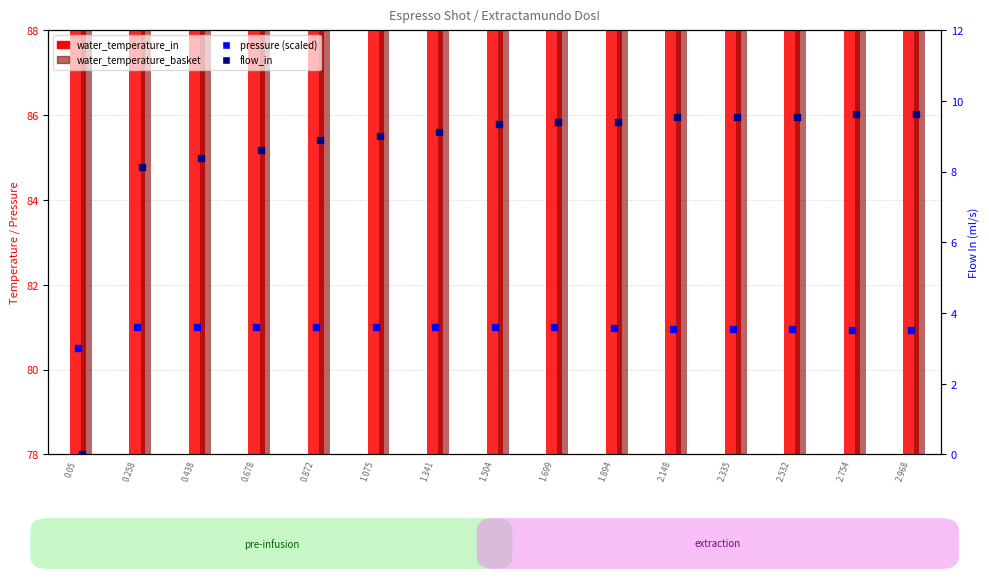

At which category is the sum across all series the highest?

2.968